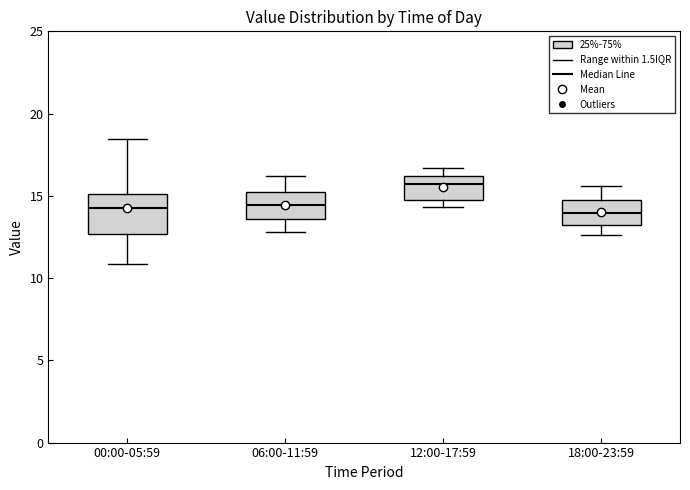

Reading left to right, transcribe this box plot: for each box, give where its median line is, the range the box spans, and where its two whiskers end, as read against the y-axis. The values are not printed on the chart, so give them approximately, as read against the axis.

00:00-05:59: median 14.0, box 12.5 to 15.0, whiskers 11.0 to 18.5
06:00-11:59: median 14.5, box 13.5 to 15.0, whiskers 13.0 to 16.0
12:00-17:59: median 15.5, box 15.0 to 16.0, whiskers 14.5 to 16.5
18:00-23:59: median 14.0, box 13.0 to 14.5, whiskers 12.5 to 15.5